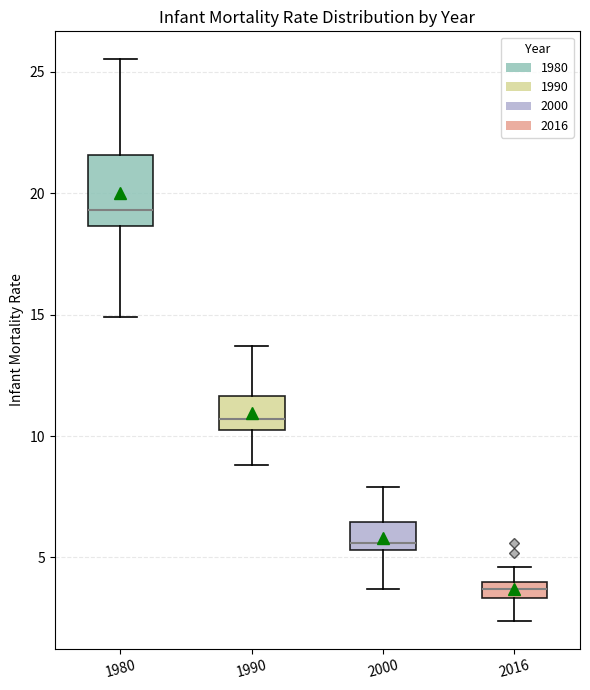

Which box has the lowest median line?

2016